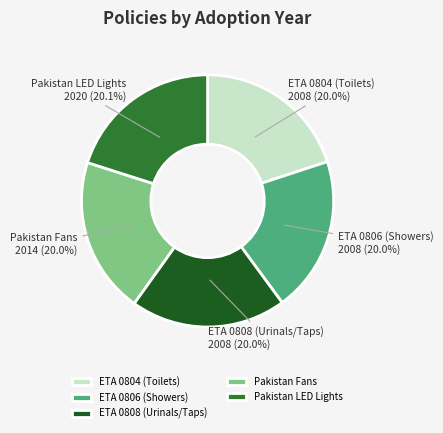

Is the sum of ETA 0806 (Showers) and Pakistan LED Lights greater than half?

No